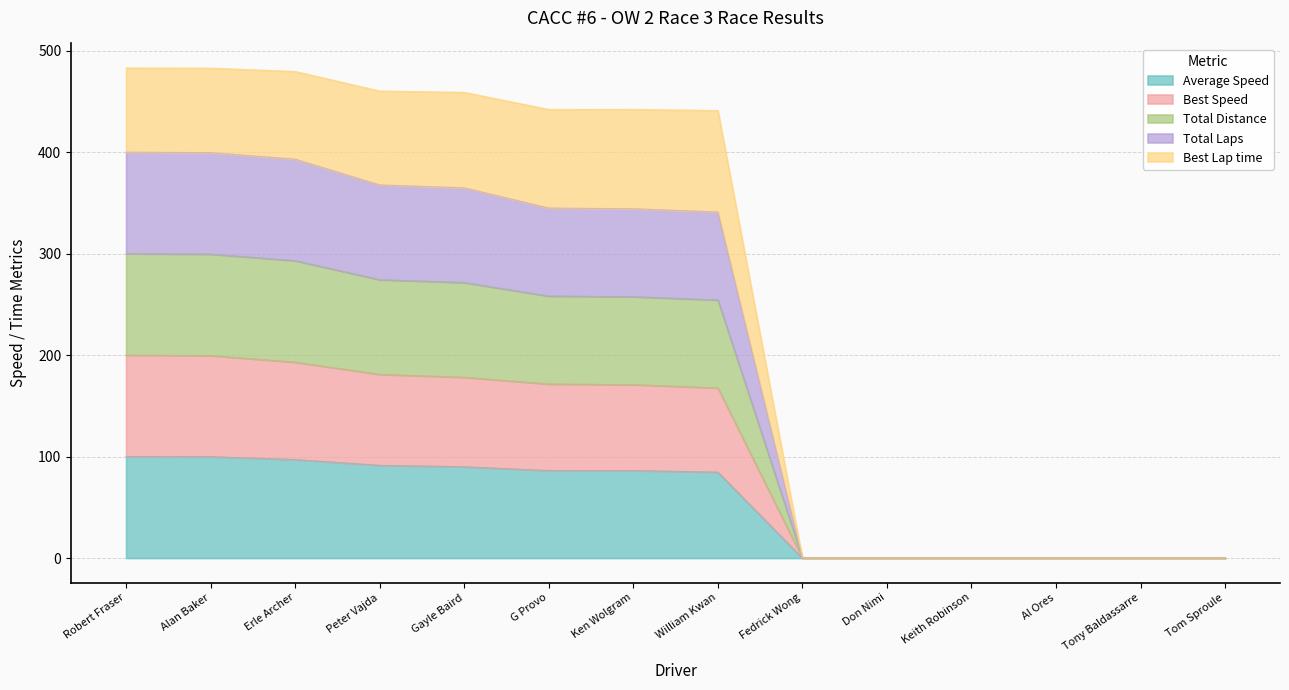

True or false: Best Speed has more than 2 interior local peaks.

False